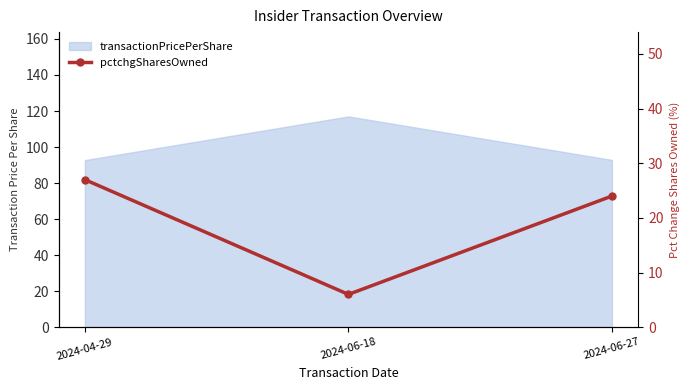

The value at 2024-06-27 is 24. True or false?

True